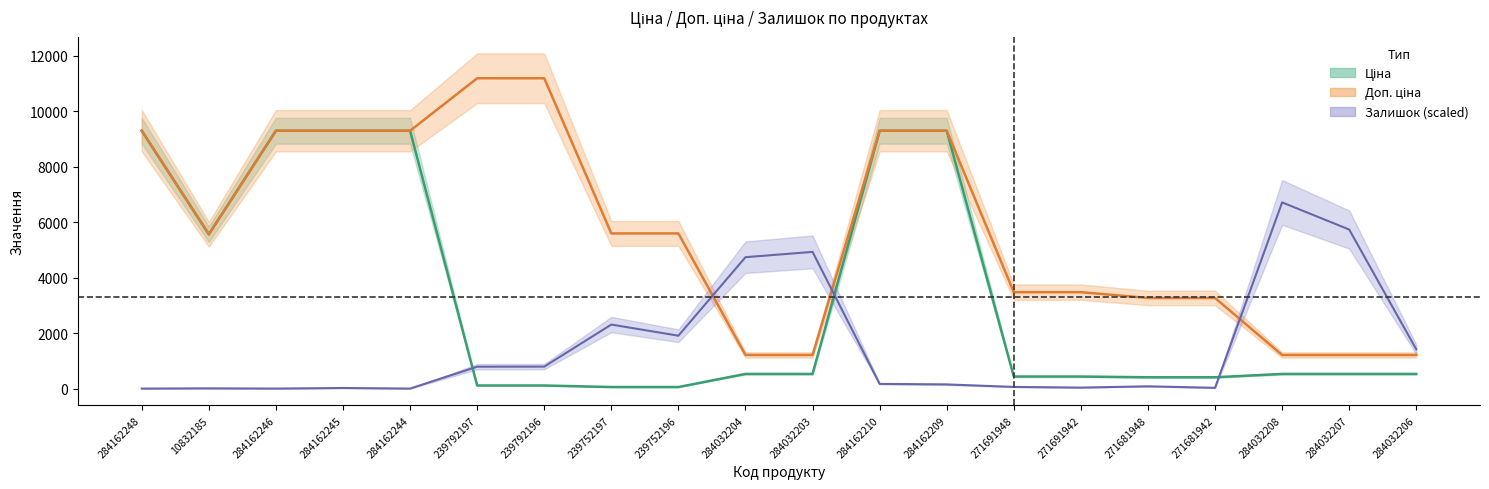

How many data points in Ціна are above 528?

12